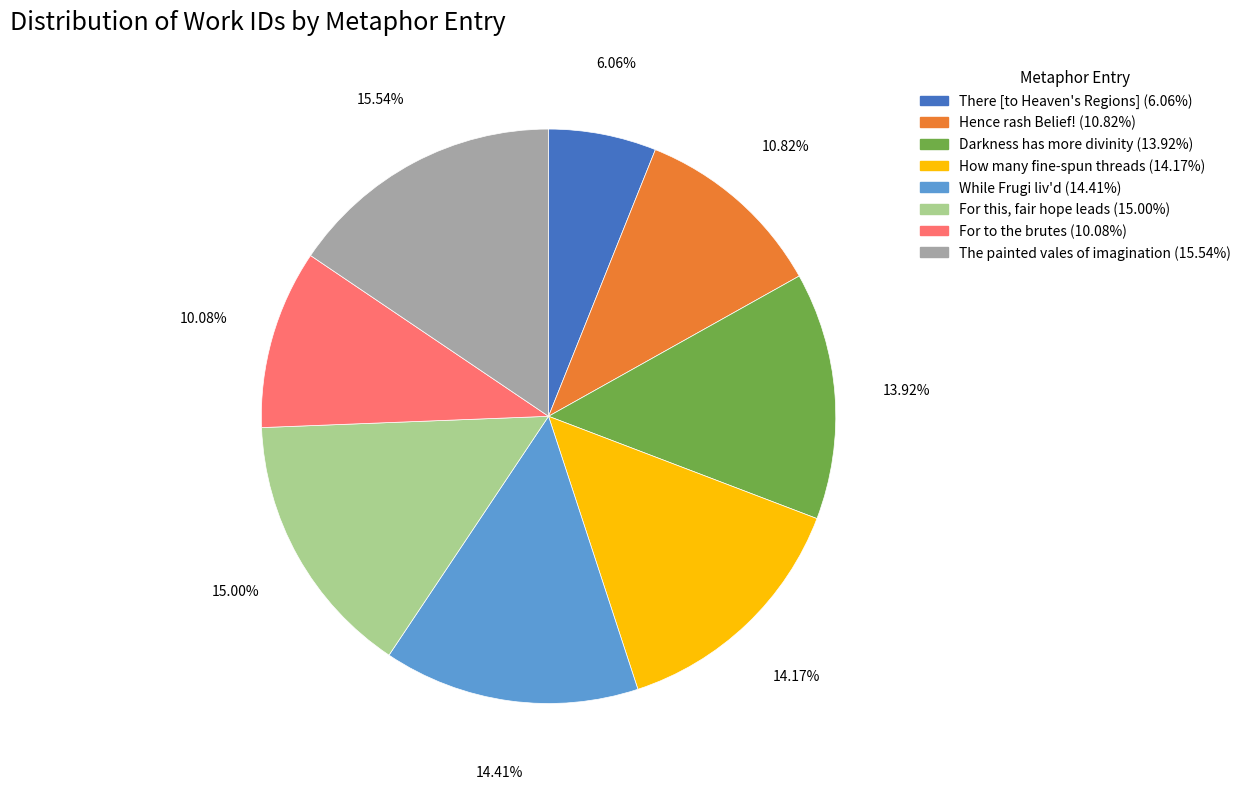

Rank the categories by value from lowest to highest.

There [to Heaven's Regions], For to the brutes, Hence rash Belief!, Darkness has more divinity, How many fine-spun threads, While Frugi liv'd, For this, fair hope leads, The painted vales of imagination